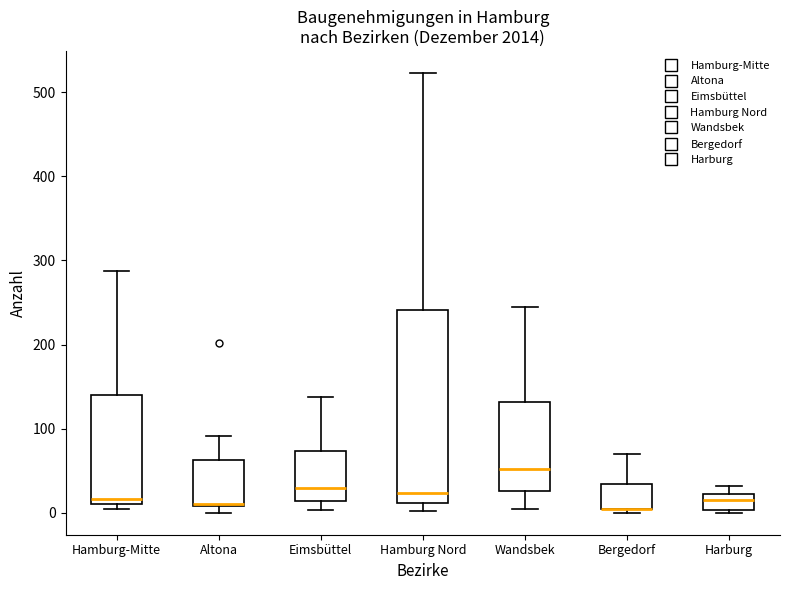

Where is the lower edge of the box for Harburg on the y-axis? The values are not printed on the chart, so give them approximately, as read against the axis.

0